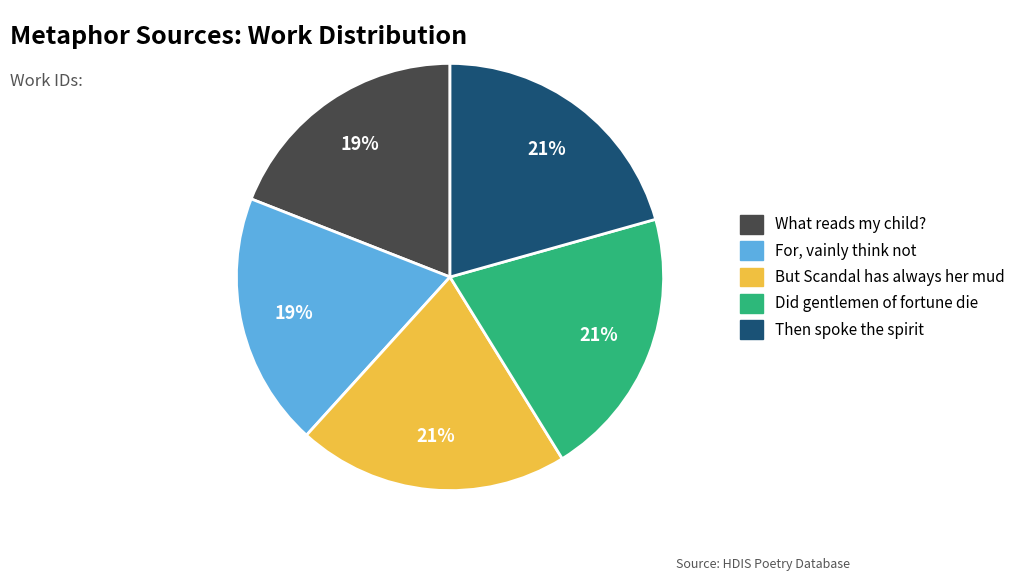

Combined, do Did gentlemen of fortune die and Then spoke the spirit account for over 50%?

No